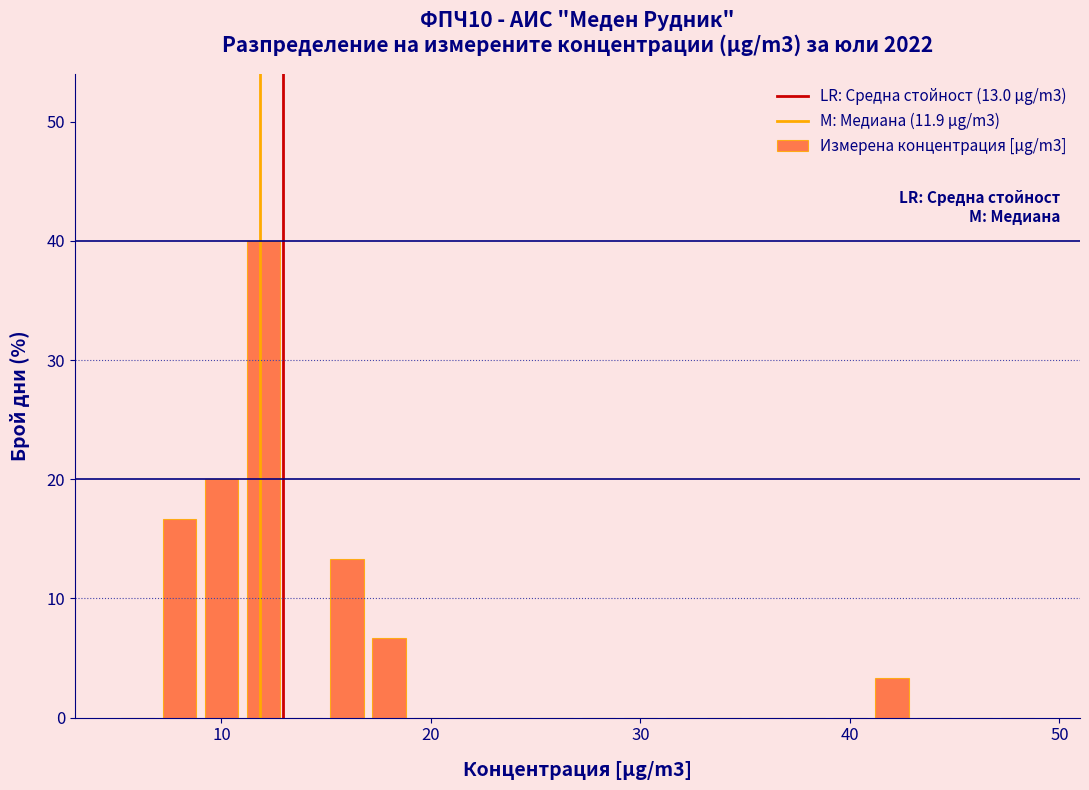

Around what value on the x-axis is the tallest bar? Give the approximate position of its centre, as read against the axis.

12